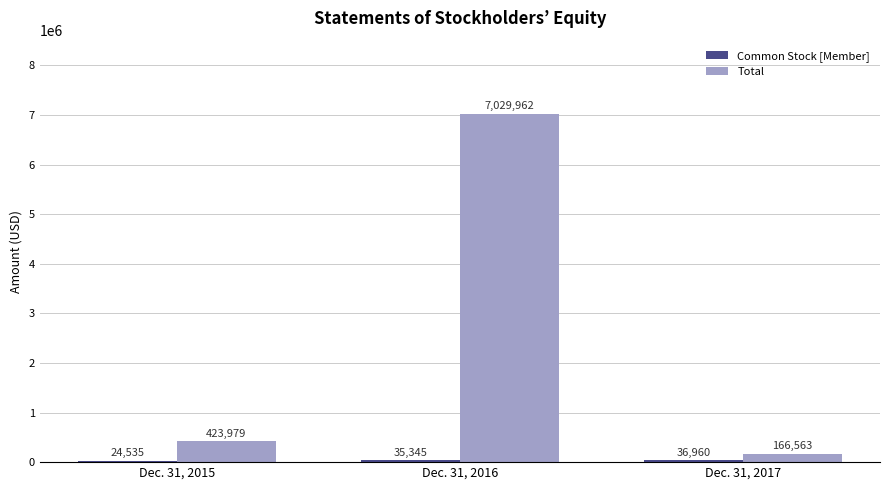

What is the sum of the Total values at Dec. 31, 2016 and Dec. 31, 2017?

7196525